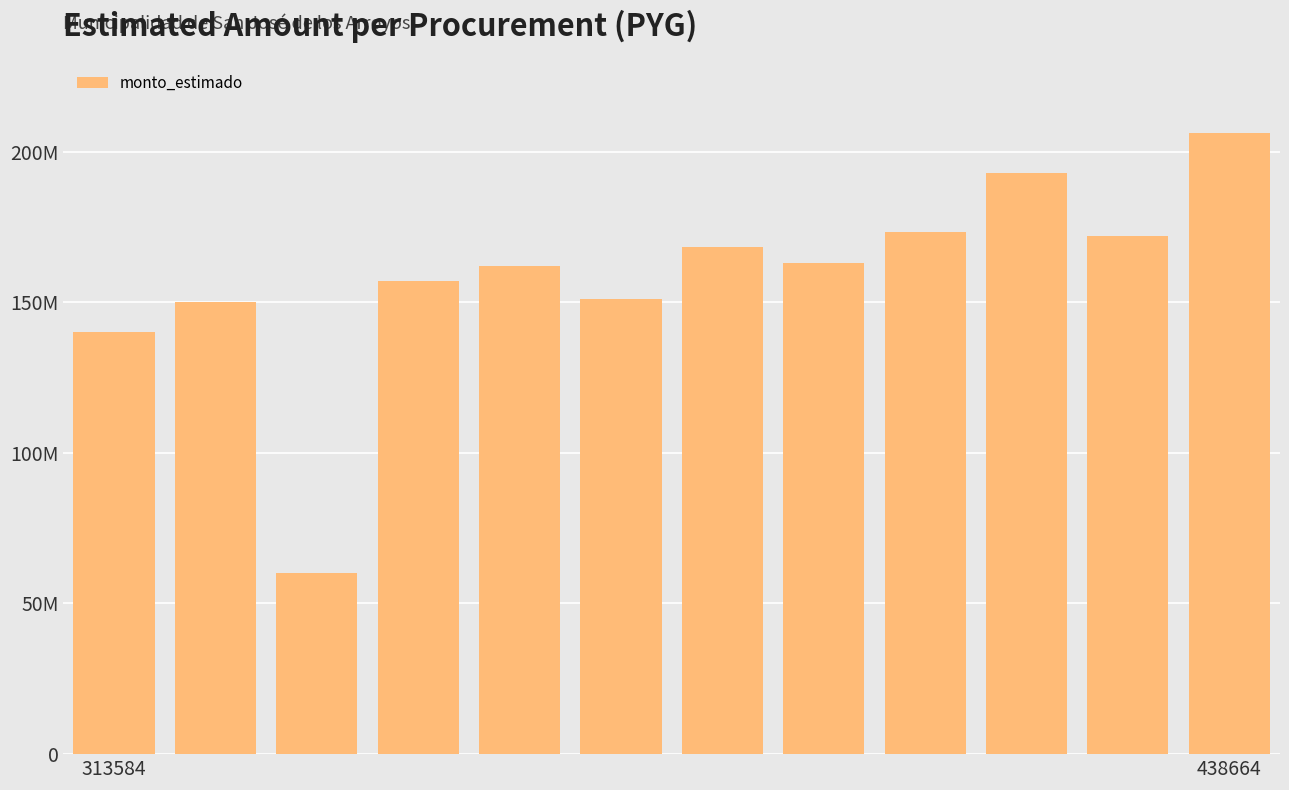

Are the bars horizontal?

No